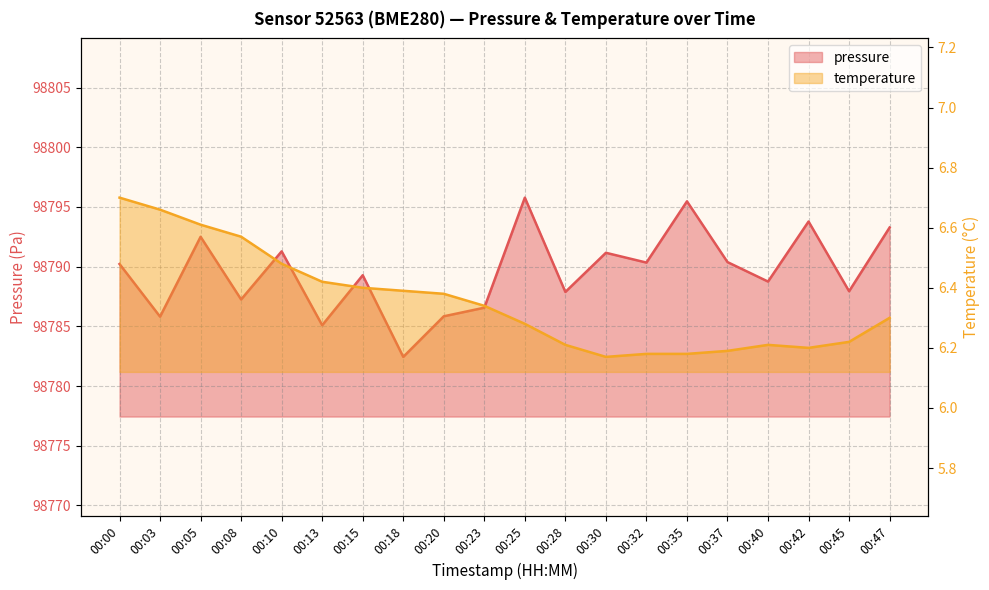

The value of pressure at 00:35 is 29898.8. True or false?

False